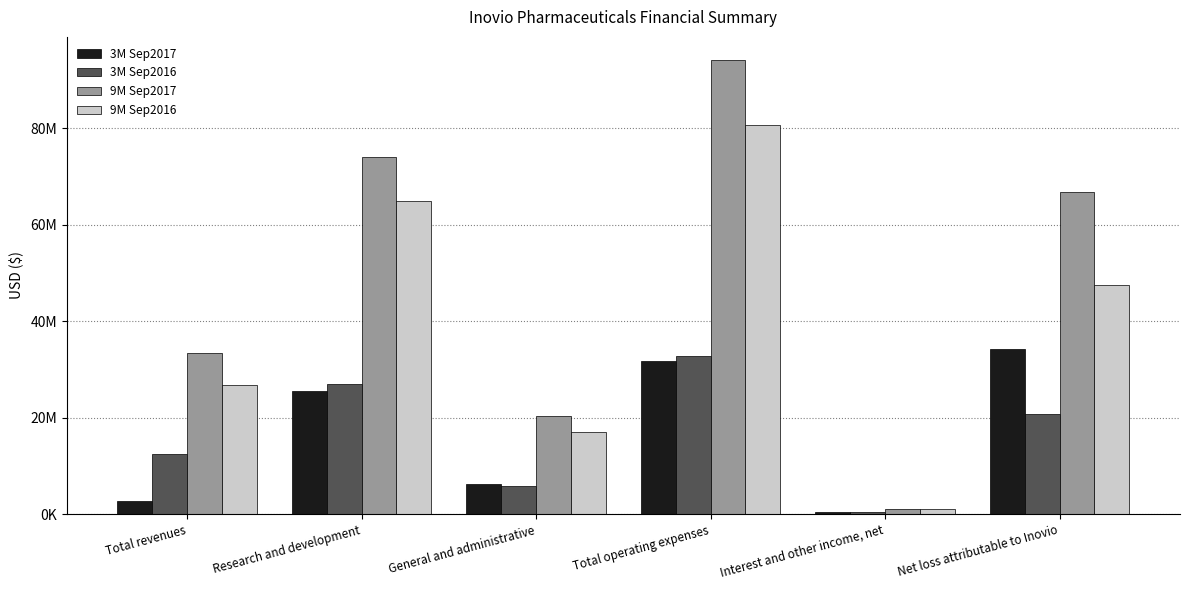

Which series changed the most between Total revenues and Interest and other income, net?

9M Sep2017